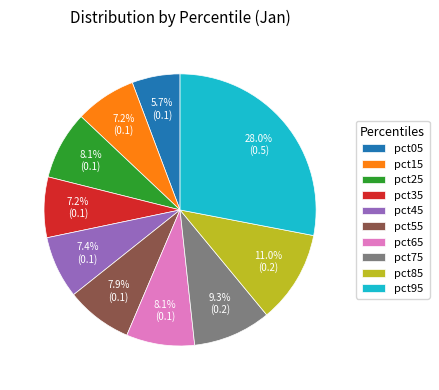

To the nearest percent, what portion does pct65 represent?

8%